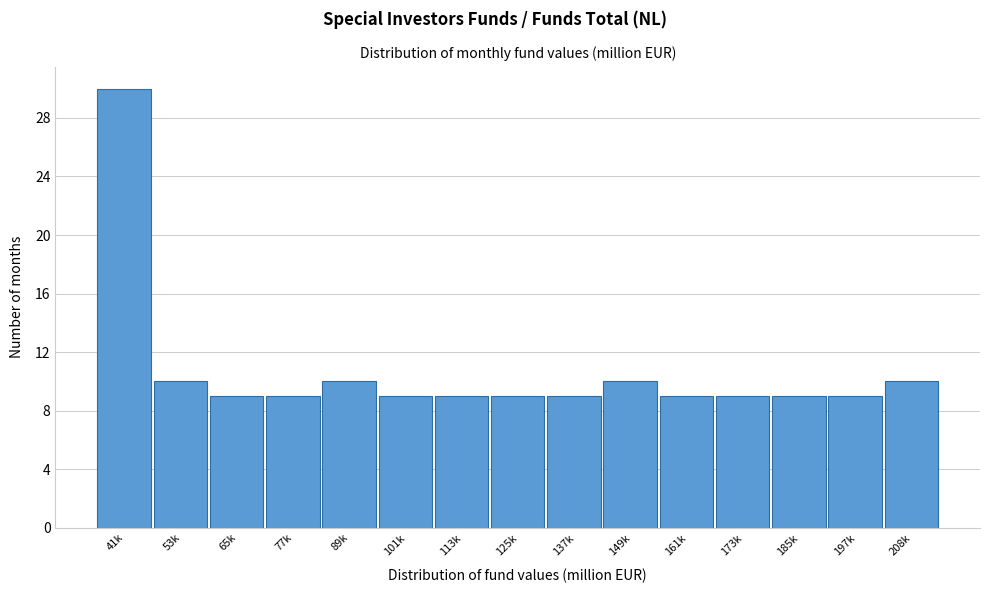

Reading left to right, list all the values displayed in this chart.

41k=30	53k=10	65k=9	77k=9	89k=10	101k=9	113k=9	125k=9	137k=9	149k=10	161k=9	173k=9	185k=9	197k=9	208k=10